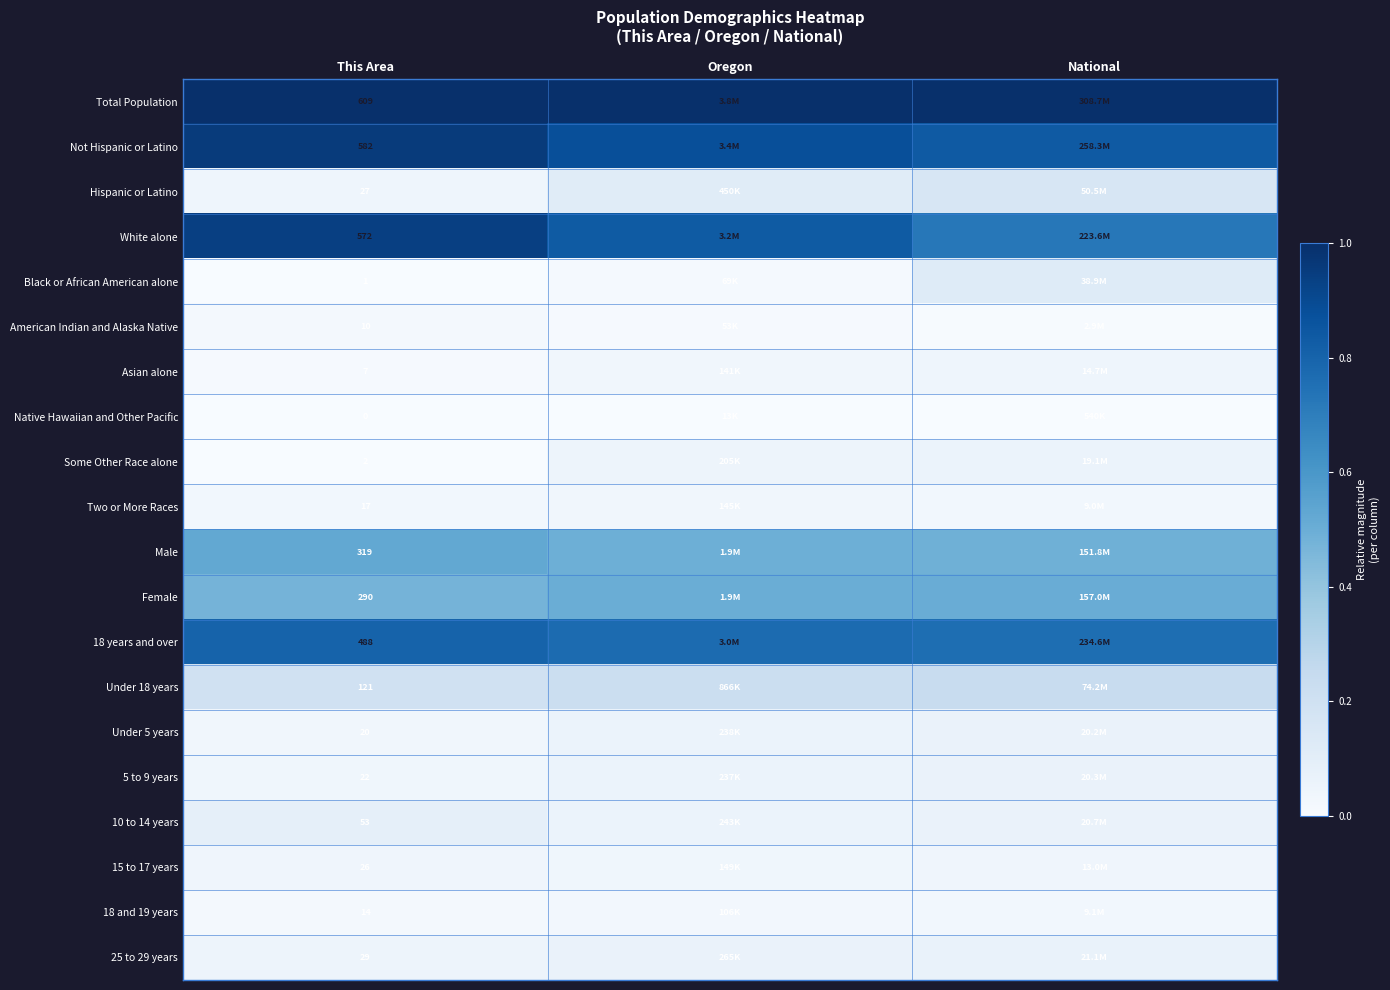

Rank the series by their maximum value, from lowest to highest.

Native Hawaiian and Other Pacific, American Indian and Alaska Native, 18 and 19 years, Two or More Races, 15 to 17 years, Asian alone, Some Other Race alone, Under 5 years, 5 to 9 years, 25 to 29 years, 10 to 14 years, Black or African American alone, Hispanic or Latino, Under 18 years, Female, Male, 18 years and over, White alone, Not Hispanic or Latino, Total Population